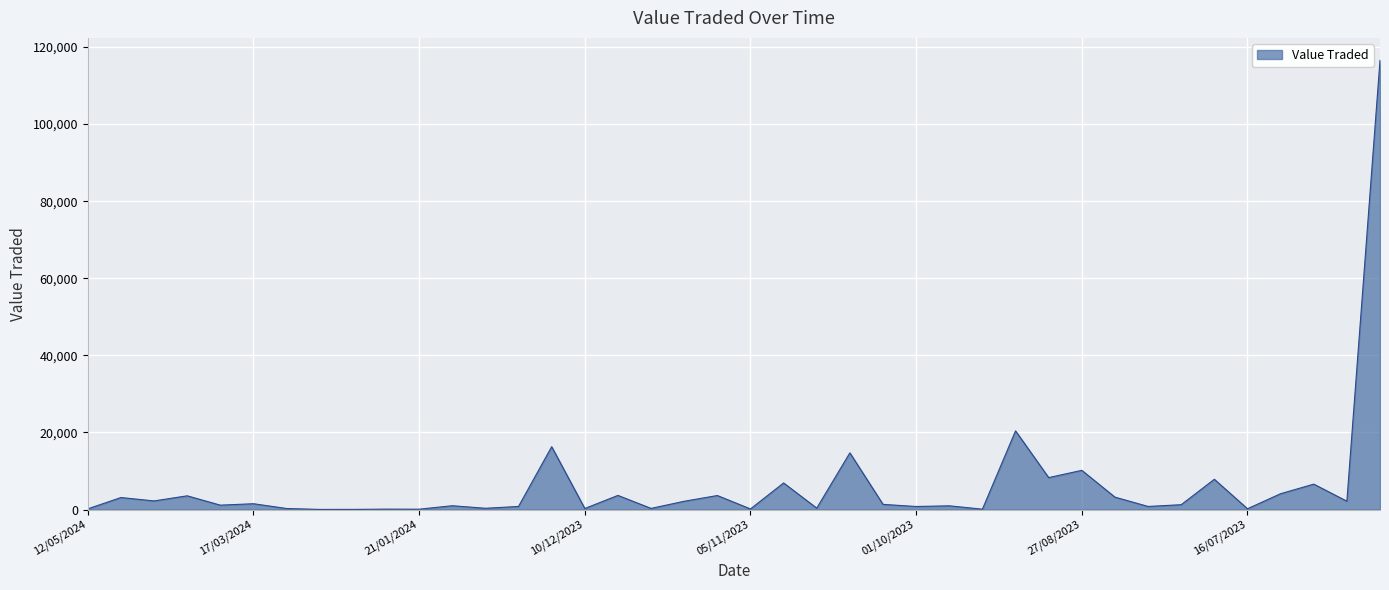

How many lines are shown in the chart?

1